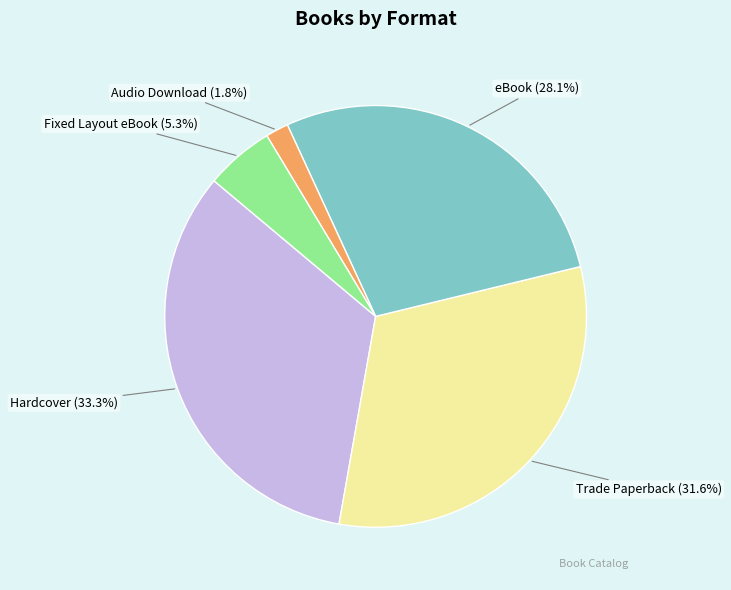

Does any single category account for the majority?

No